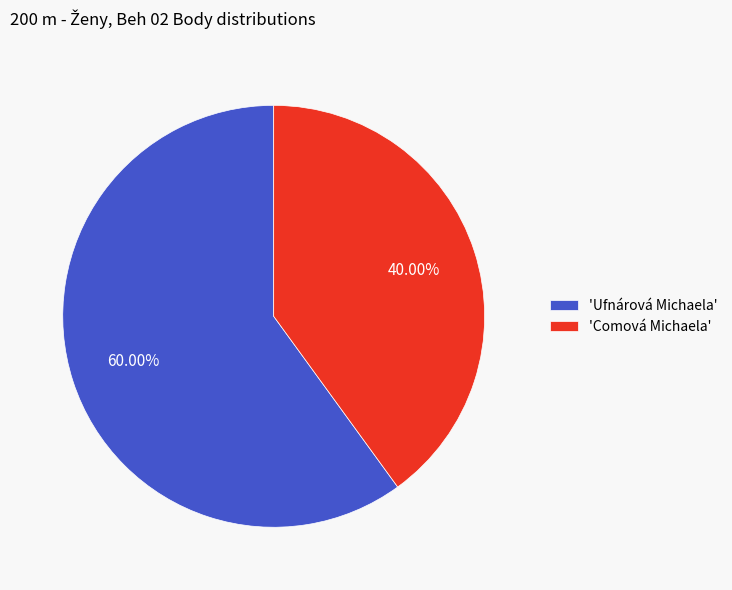

Is 'Ufnárová Michaela' the majority of the pie?

Yes